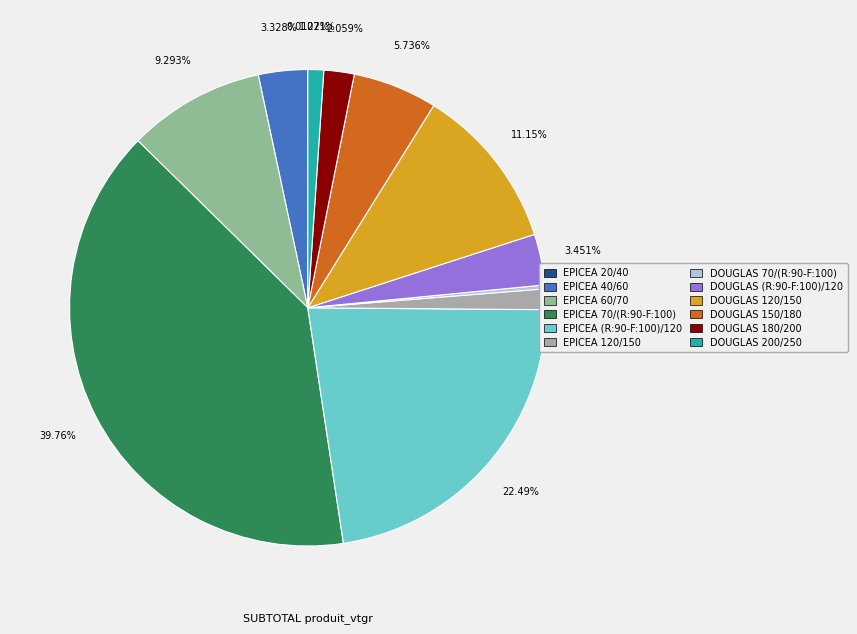

Does DOUGLAS 180/200 account for over 50% of the chart?

No